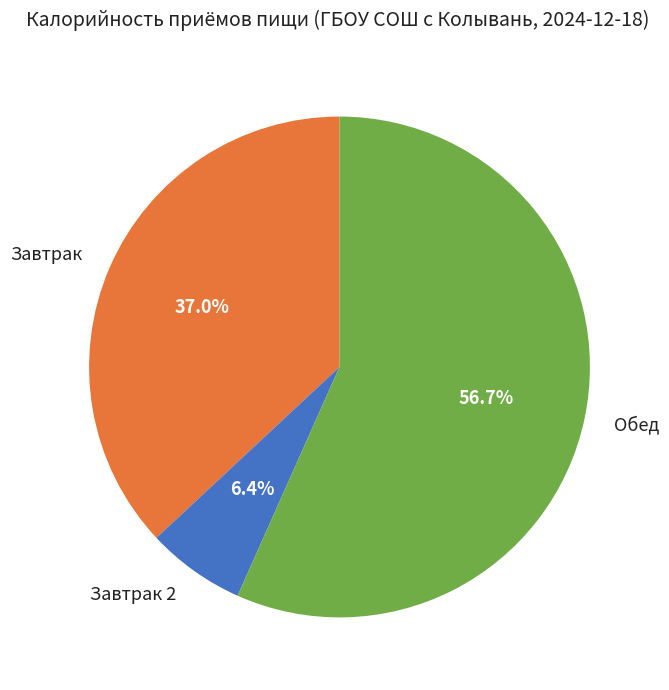

To the nearest percent, what is the average slice percentage?

33%